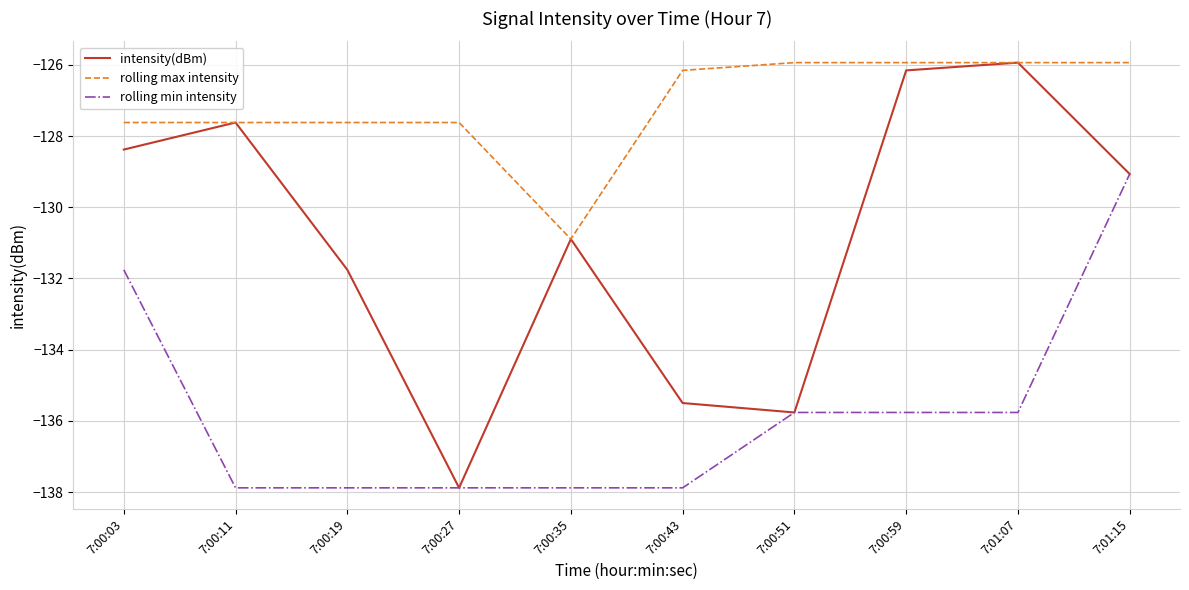

Rank the series by their average value, from lowest to highest.

rolling min intensity, intensity(dBm), rolling max intensity